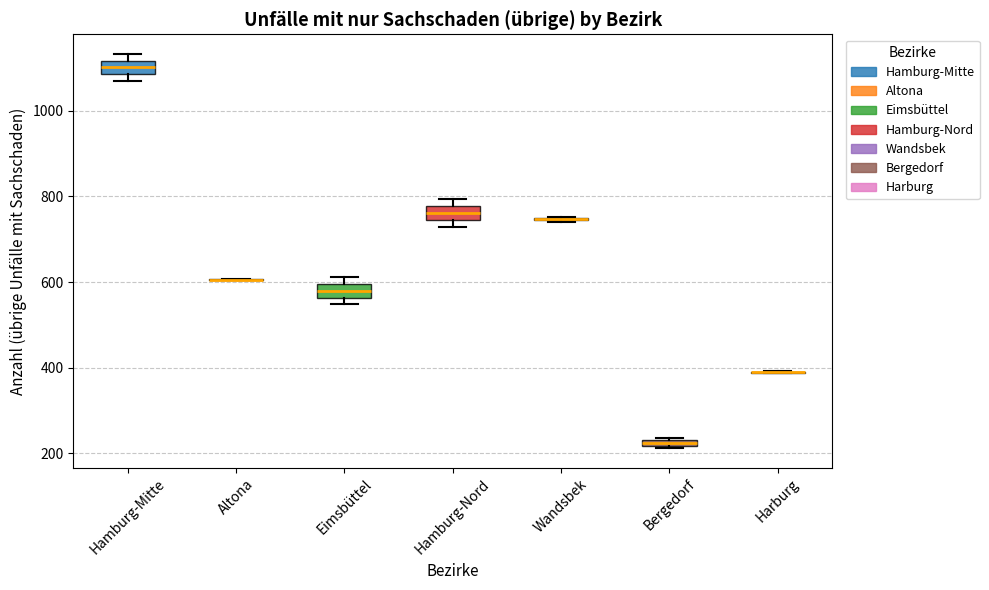

Where is the upper edge of the box for Hamburg-Mitte on the y-axis? The values are not printed on the chart, so give them approximately, as read against the axis.

1120